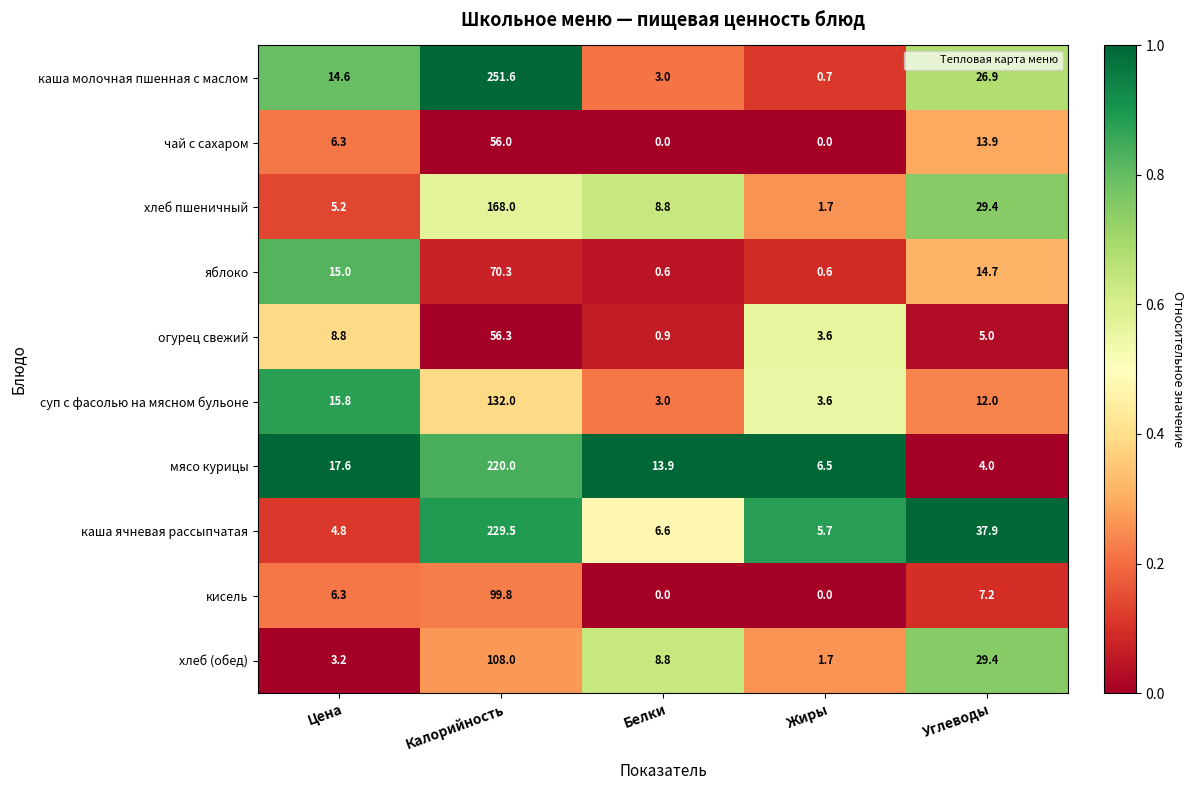

The value of чай с сахаром at Цена is 2.4. True or false?

False